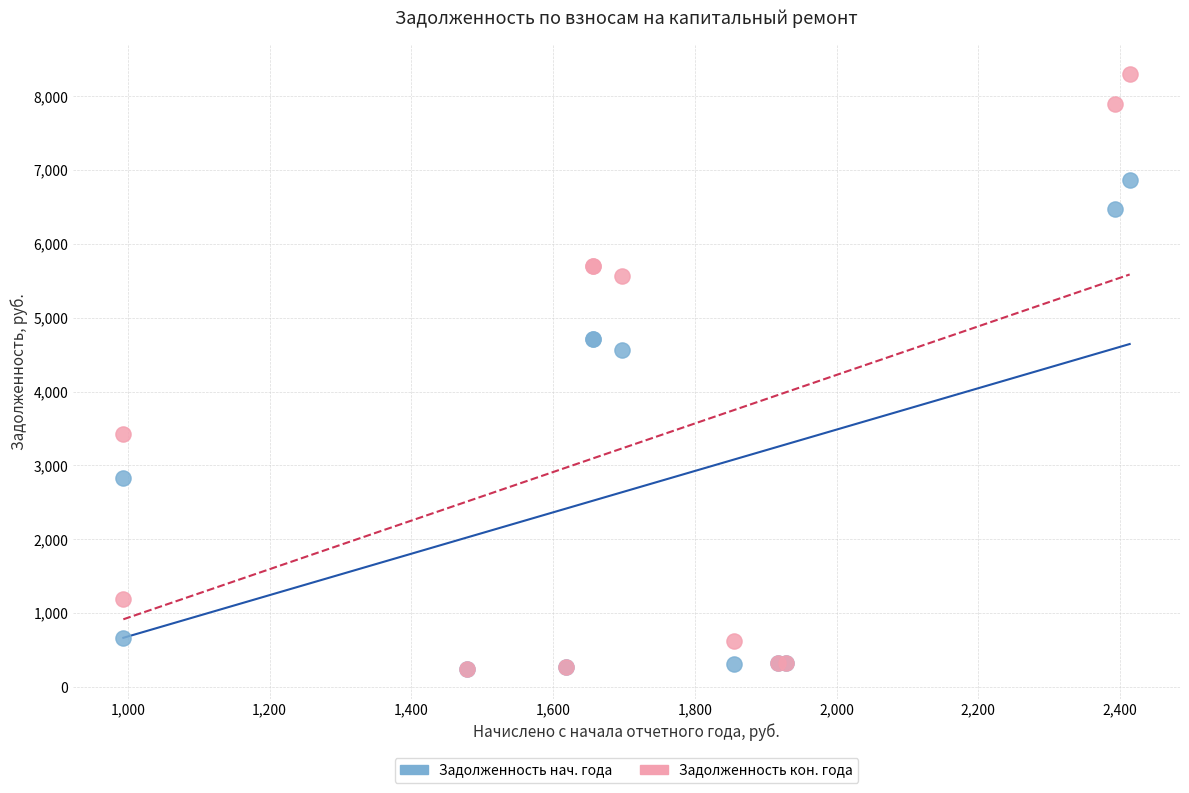

What are all the series names shown in the legend?

Задолженность нач. года, Задолженность кон. года